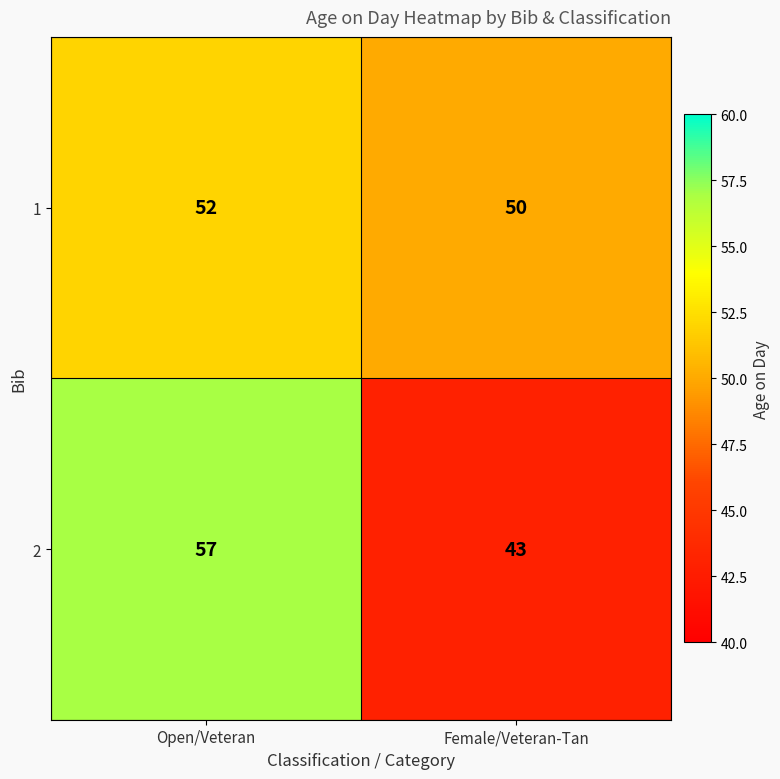

Reading left to right, list all the values displayed in this chart.

1: Open/Veteran=52	Female/Veteran-Tan=50
2: Open/Veteran=57	Female/Veteran-Tan=43